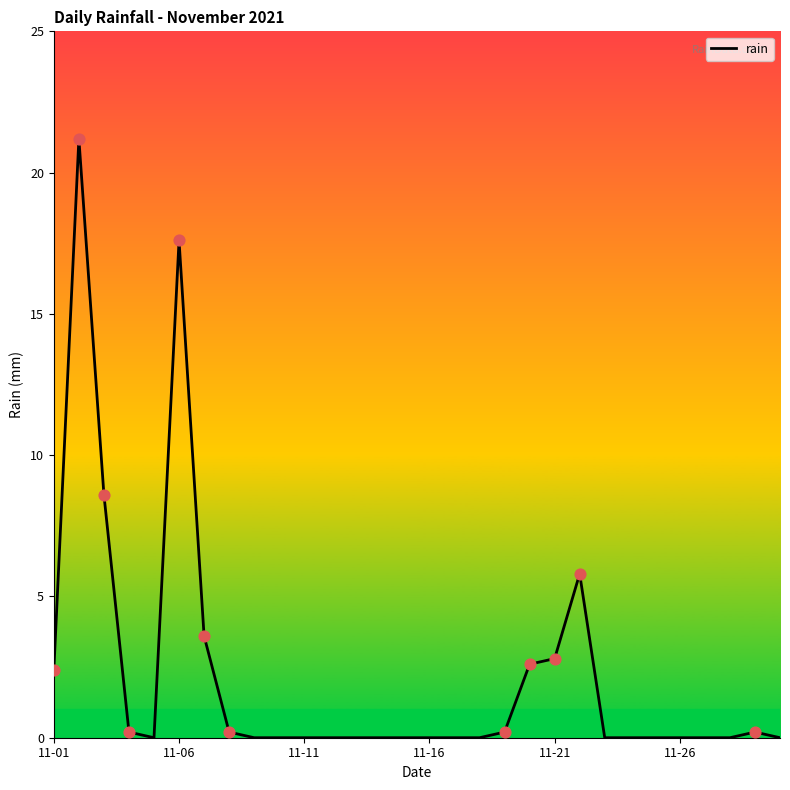

What is the difference between the maximum and minimum values?

21.2